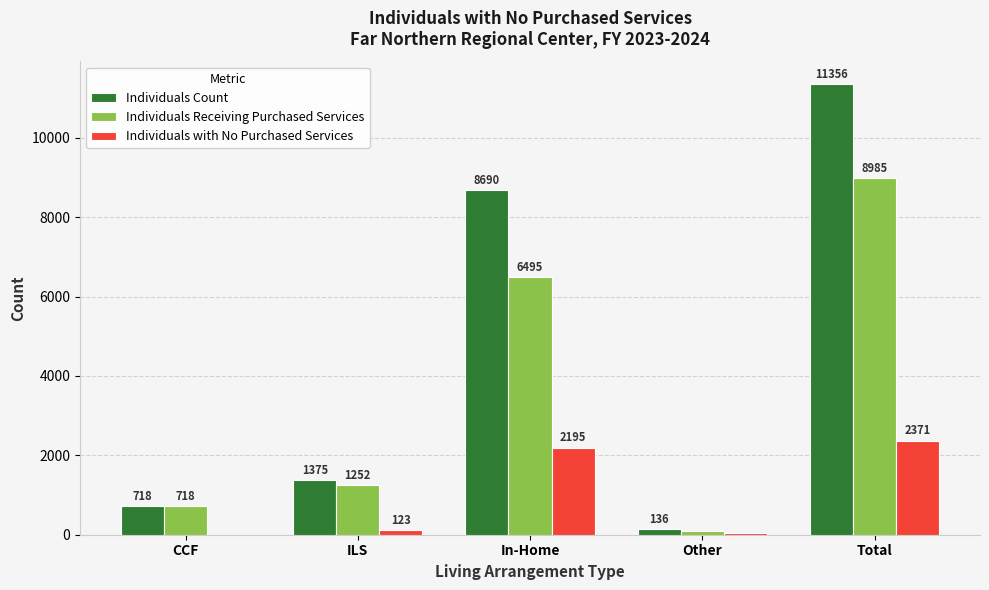

Between In-Home and Other, which series saw the biggest shift?

Individuals Count